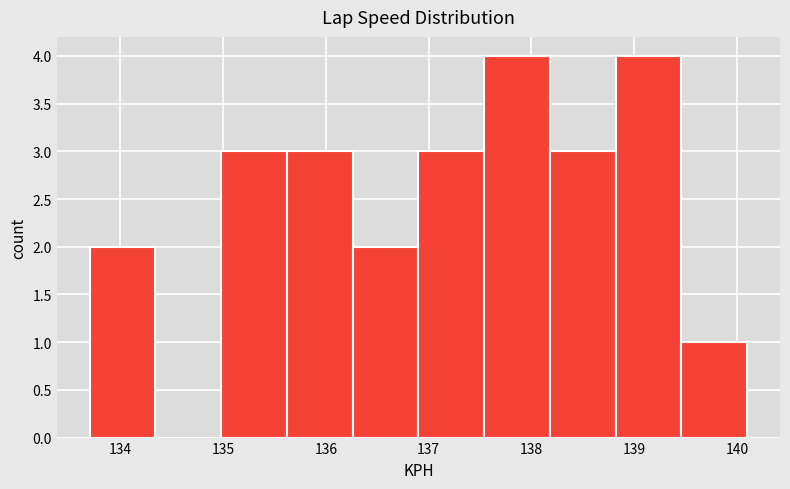

Reading left to right, list every bar in this chart as the range it spans on the x-axis followed by its height. Neither the bar edges nor the heights are printed on the chart, so give them approximately, as read against the axes.

133.70 to 134.34: 2
134.34 to 134.98: 0
134.98 to 135.62: 3
135.62 to 136.26: 3
136.26 to 136.90: 2
136.90 to 137.54: 3
137.54 to 138.18: 4
138.18 to 138.82: 3
138.82 to 139.46: 4
139.46 to 140.10: 1